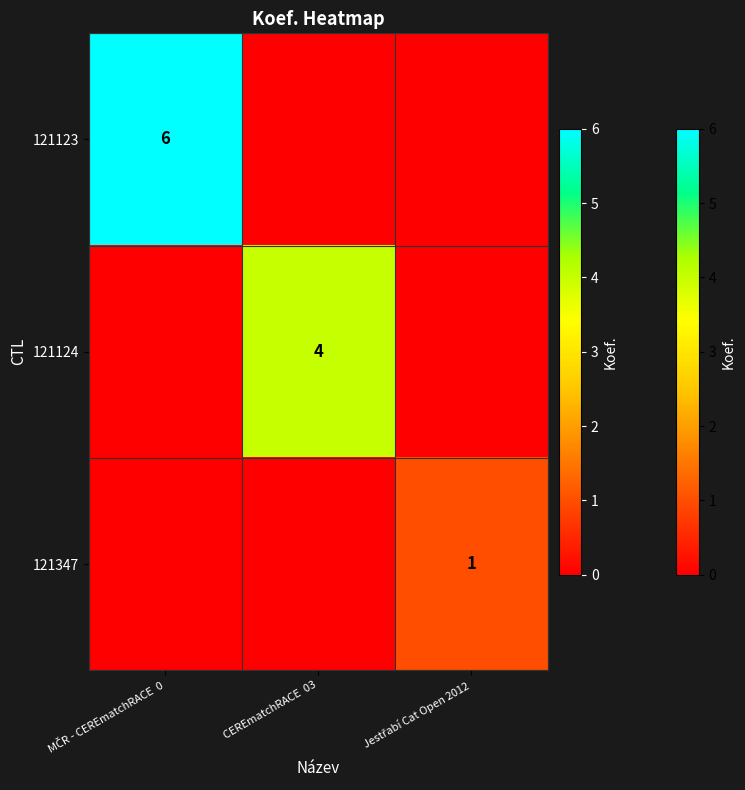

Which category has the highest value in the 121347 series?

Jestřabí Cat Open 2012